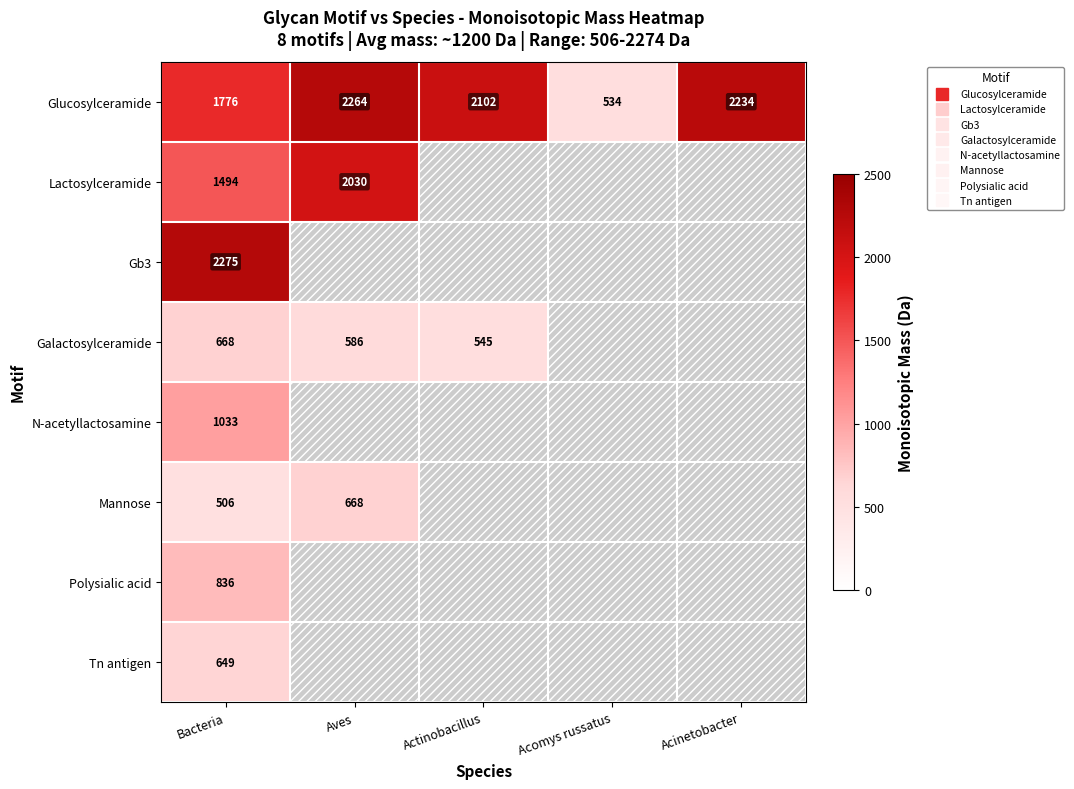

How many positive values does the Tn antigen series have?

1